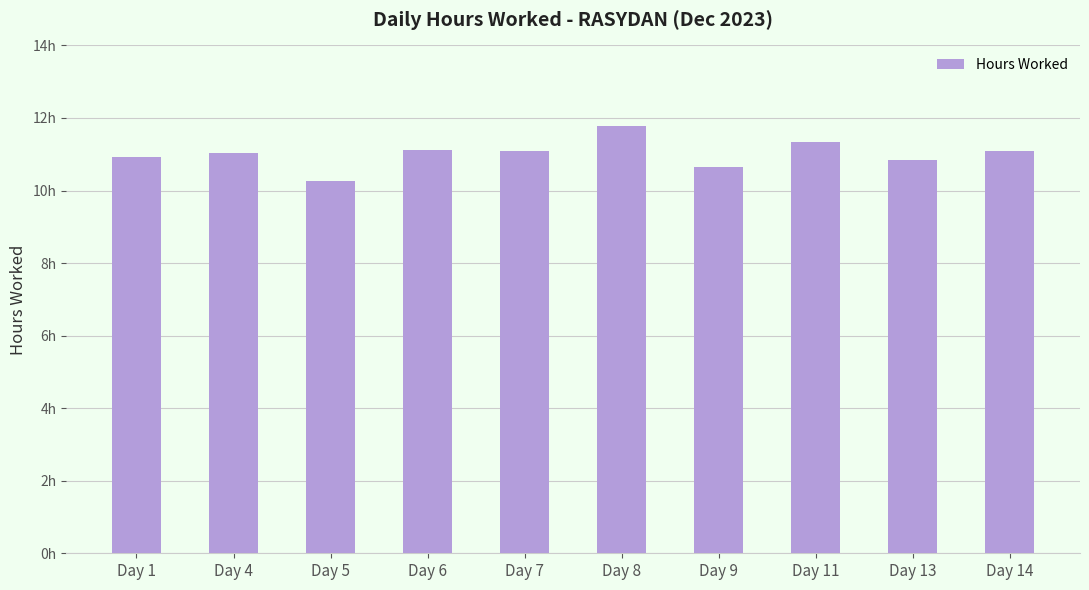

List the labels in order of value, largest first.

Day 8, Day 11, Day 6, Day 14, Day 7, Day 4, Day 1, Day 13, Day 9, Day 5